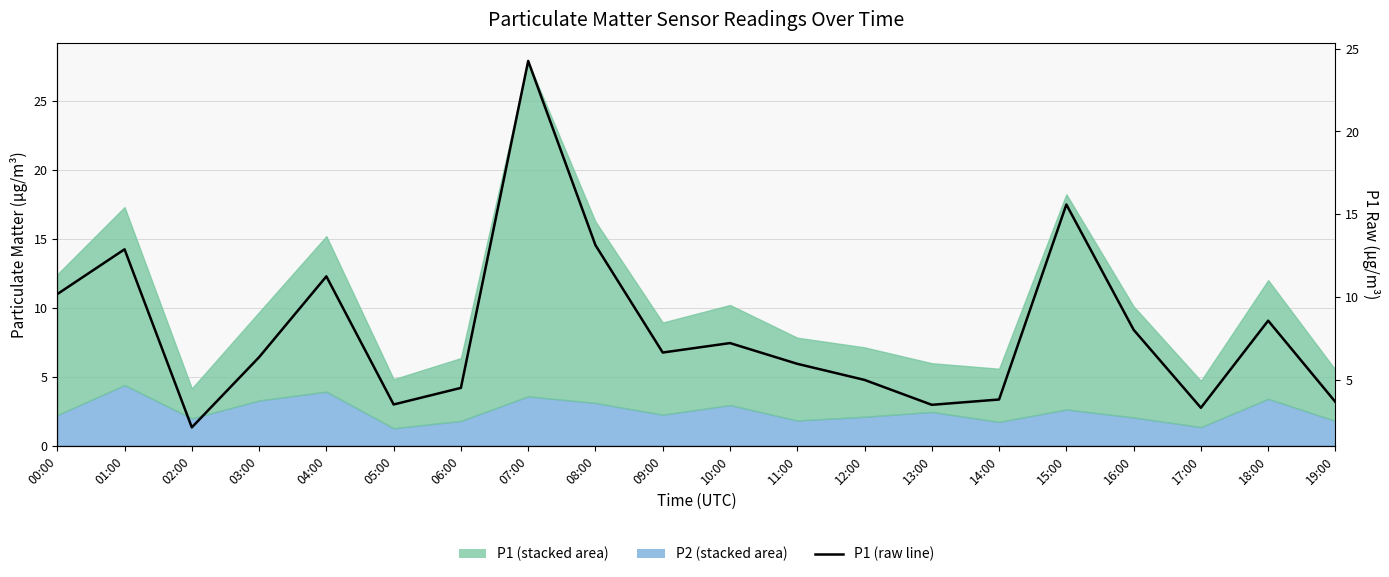

What is the difference between the maximum and minimum values?

22.1